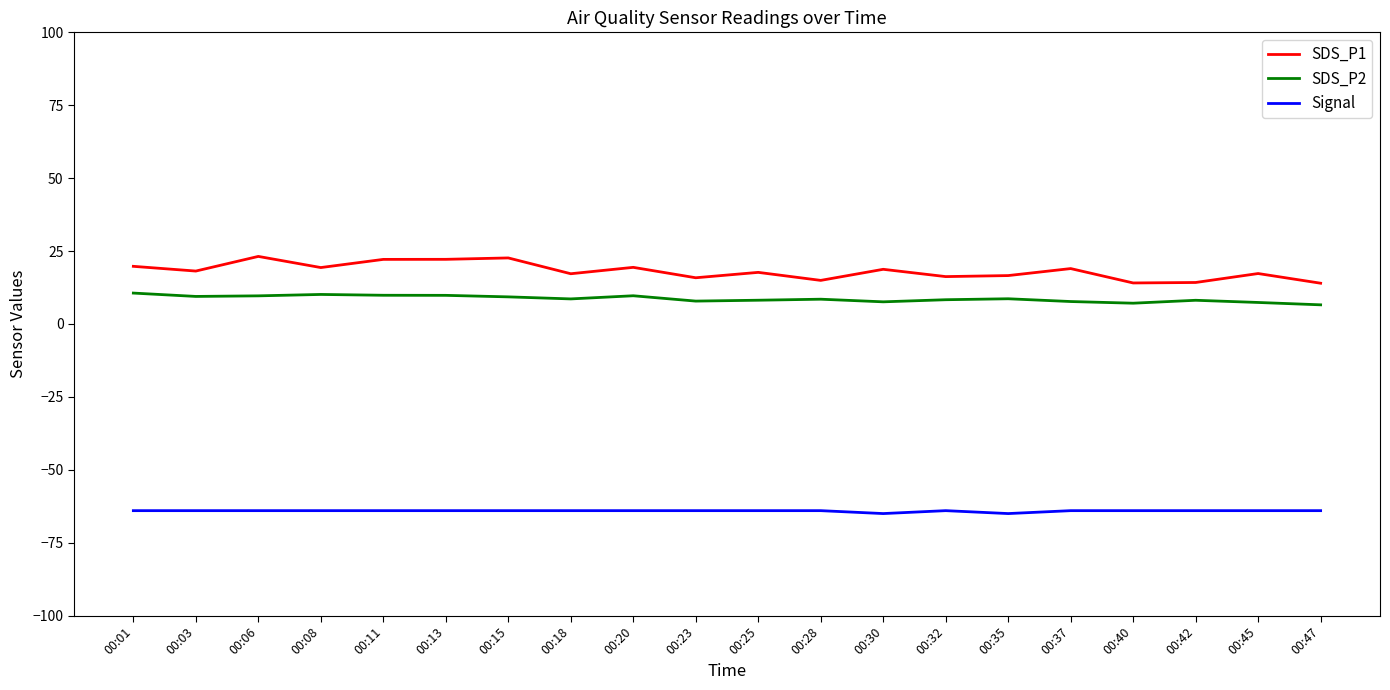

Which series has the widest spread of values?

SDS_P1